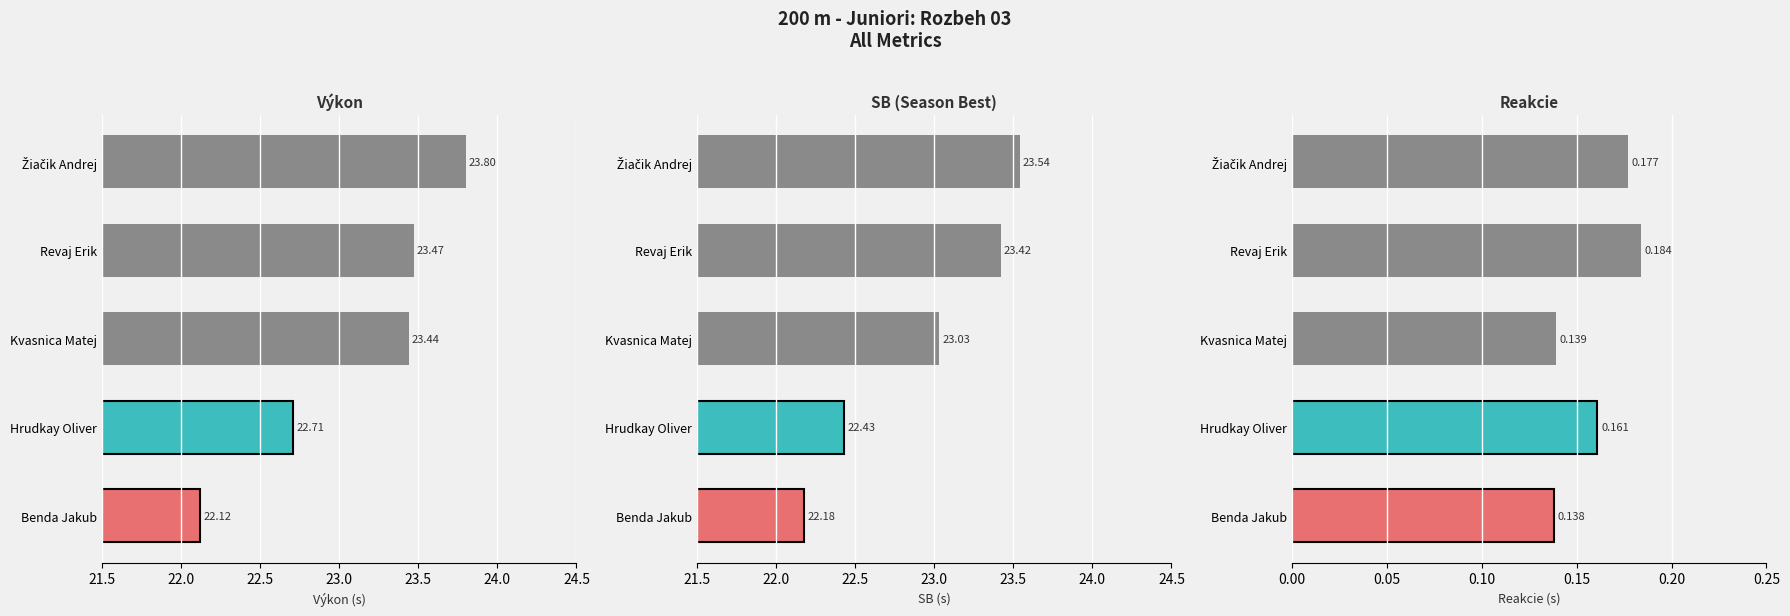

At Žiačik Andrej, list the series in order from largest to smallest.

Výkon, SB, Reakcie